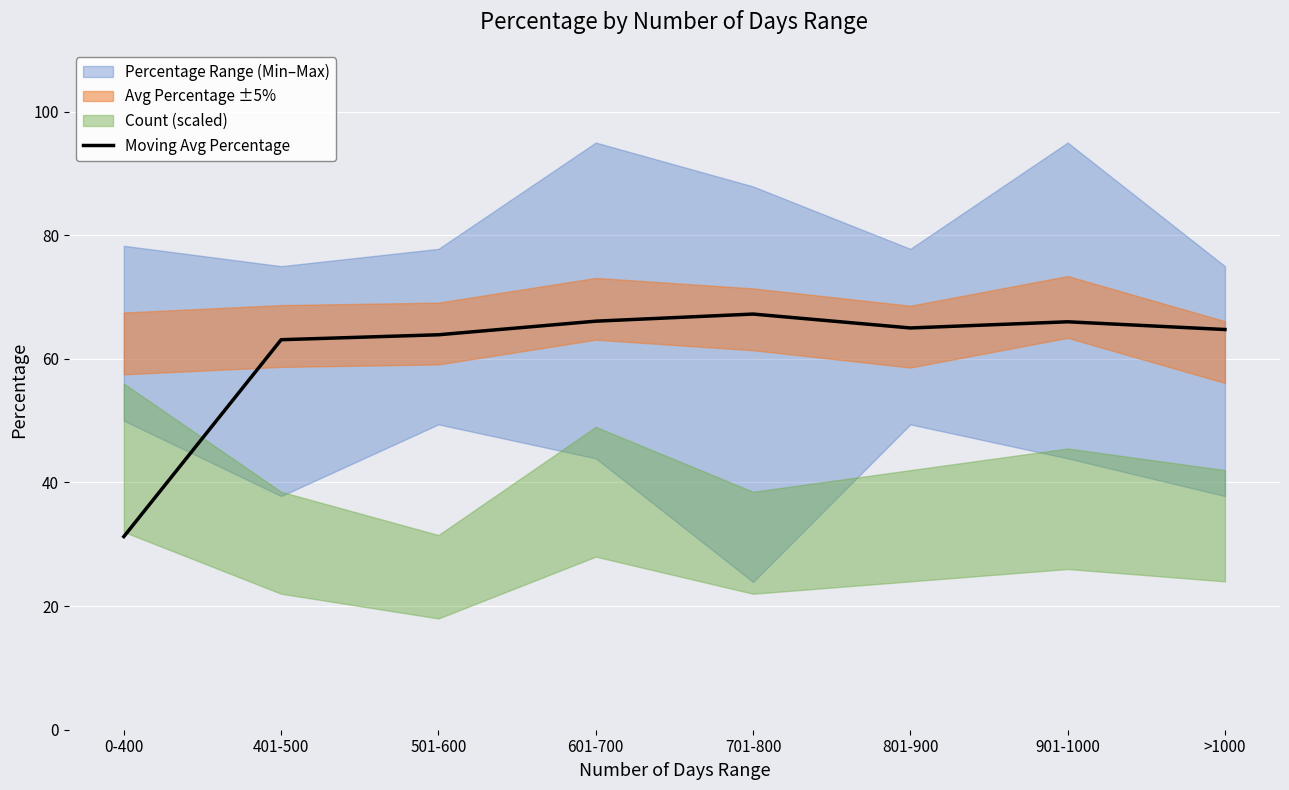

How many interior local valleys (lower than both neighbors) does the data have?

1